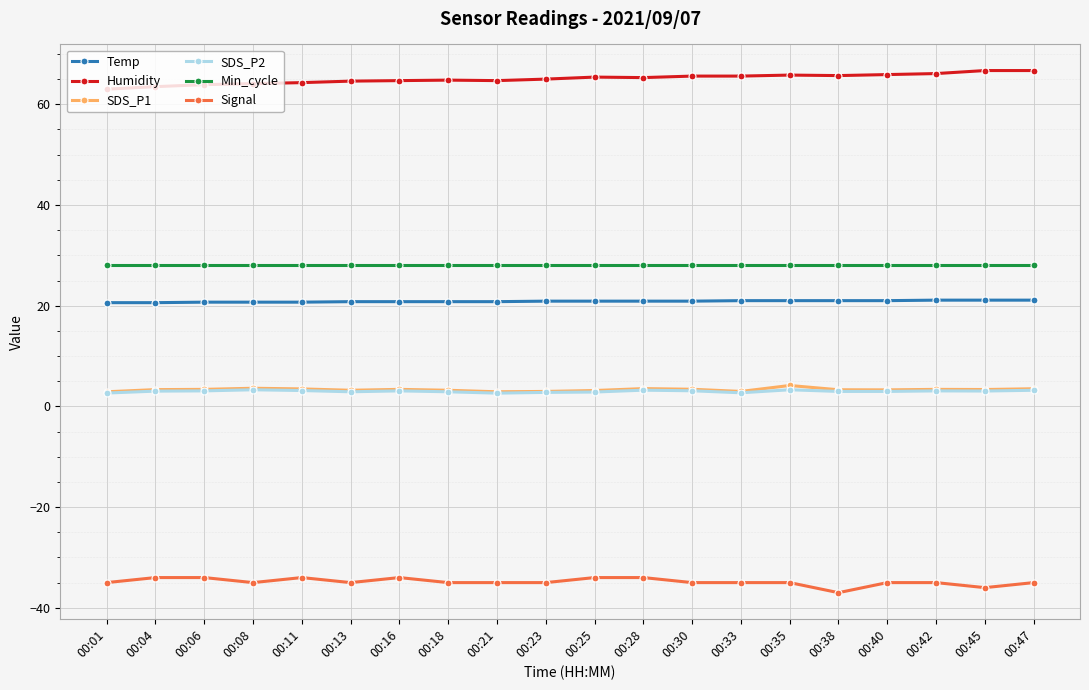

What is the difference between the highest and lowest values at 00:35?

100.8